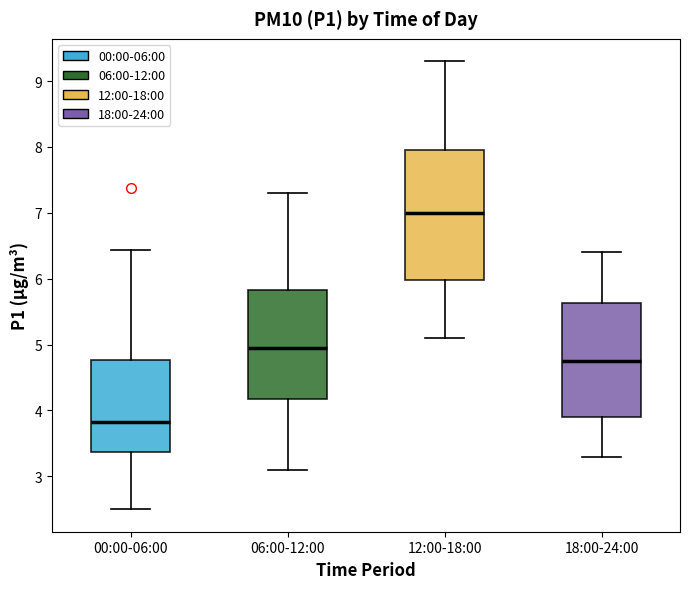

Reading left to right, read every box against the y-axis: the position of its median line, the range the box covers, and the ends of its whiskers. The values are not printed on the chart, so give them approximately, as read against the axis.

00:00-06:00: median 3.8, box 3.4 to 4.8, whiskers 2.5 to 6.4
06:00-12:00: median 5.0, box 4.2 to 5.8, whiskers 3.1 to 7.3
12:00-18:00: median 7.0, box 6.0 to 8.0, whiskers 5.1 to 9.3
18:00-24:00: median 4.8, box 3.9 to 5.6, whiskers 3.3 to 6.4